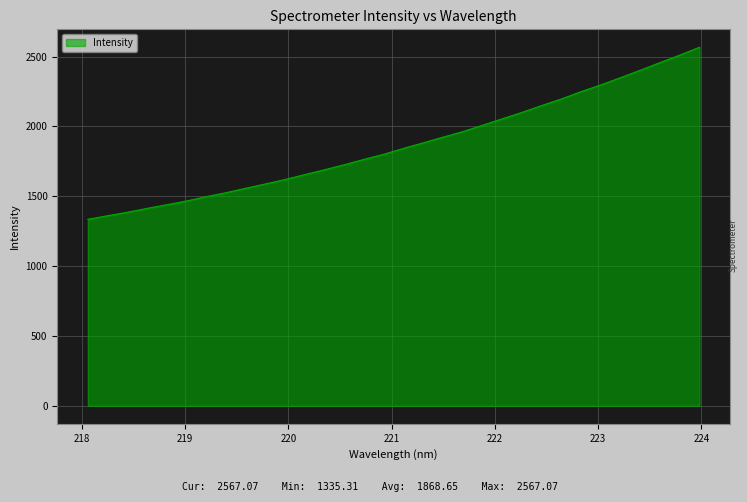

What is the maximum value shown in the chart?

2567.1